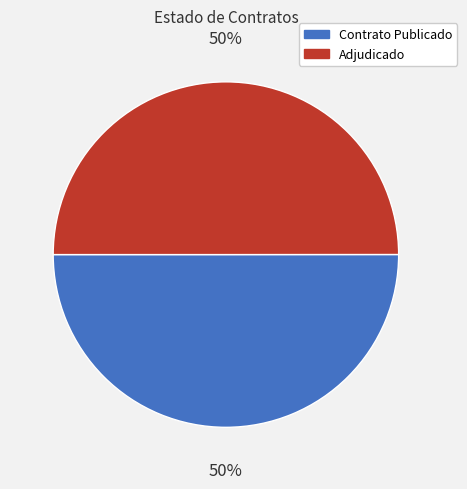

To the nearest percent, what is the average slice percentage?

50%